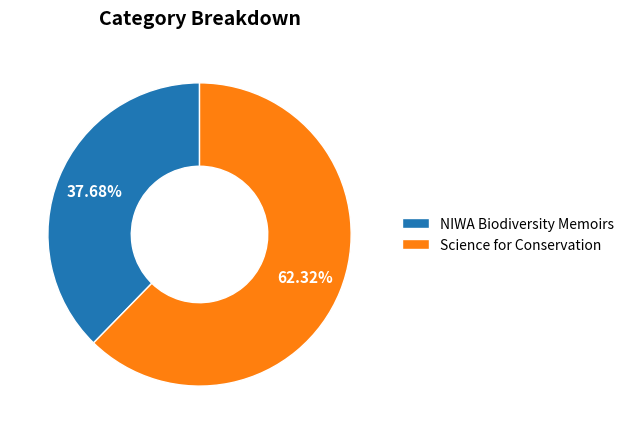

How many slices are in this pie chart?

2